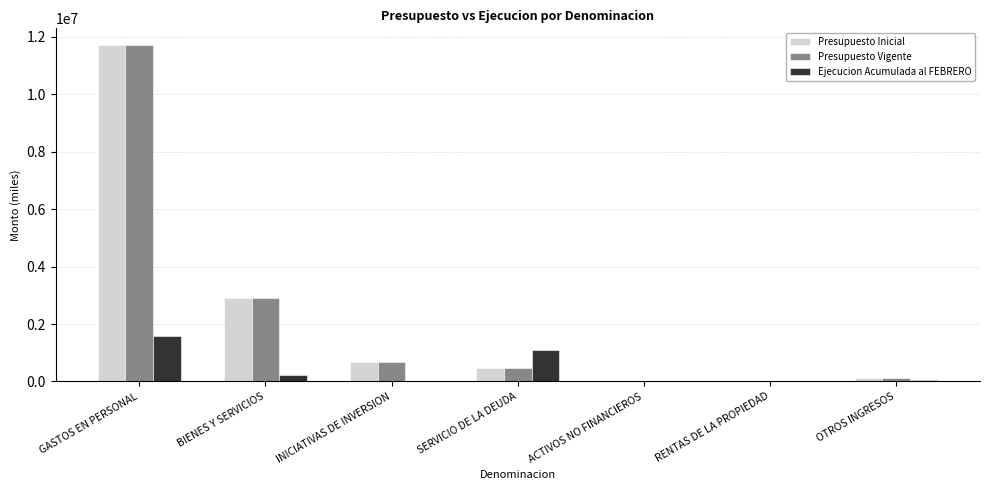

Where is Presupuesto Inicial nearest to the value 5859132?

BIENES Y SERVICIOS